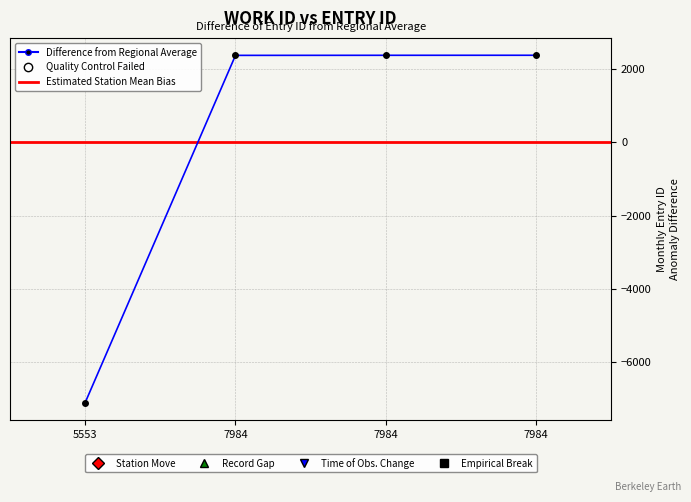

Is it true that the value at 7984 is 2365.8?

True